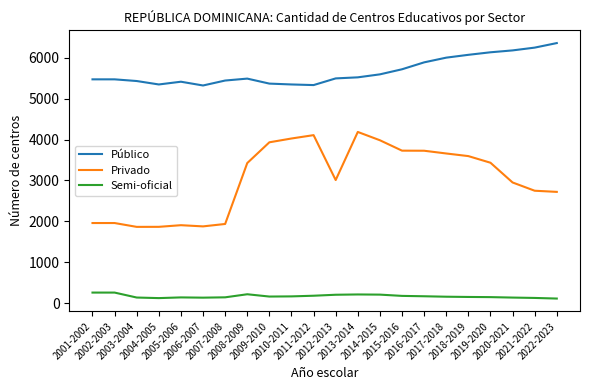

What is the difference between the second highest and minimum values in the Semi-oficial series?

146